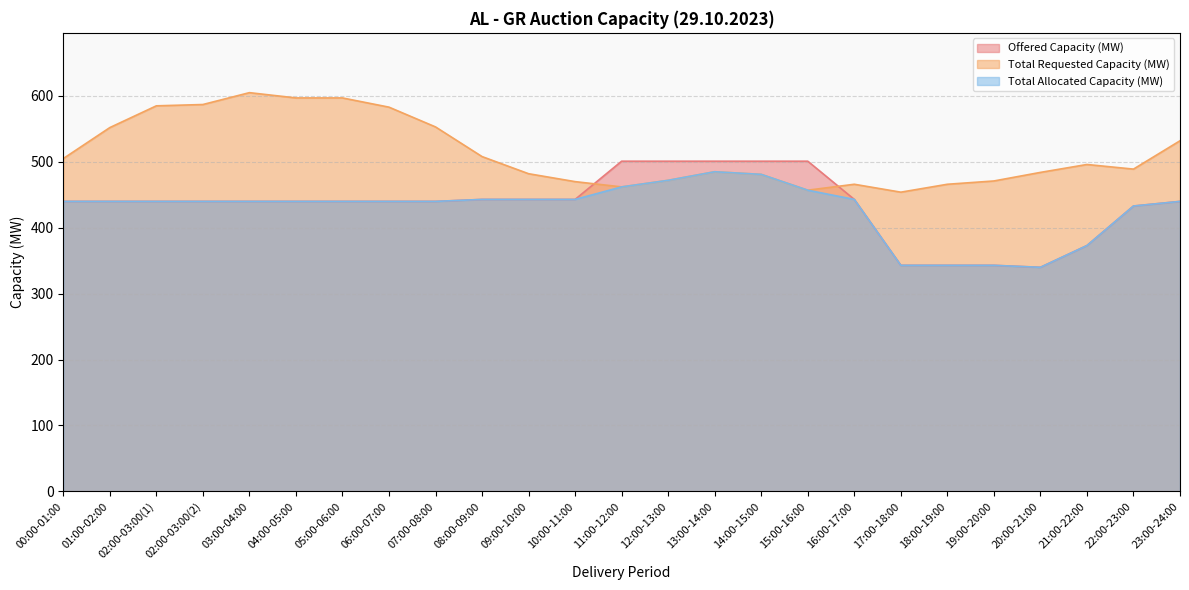

What are all the series names shown in the legend?

Offered Capacity (MW), Total Requested Capacity (MW), Total Allocated Capacity (MW)